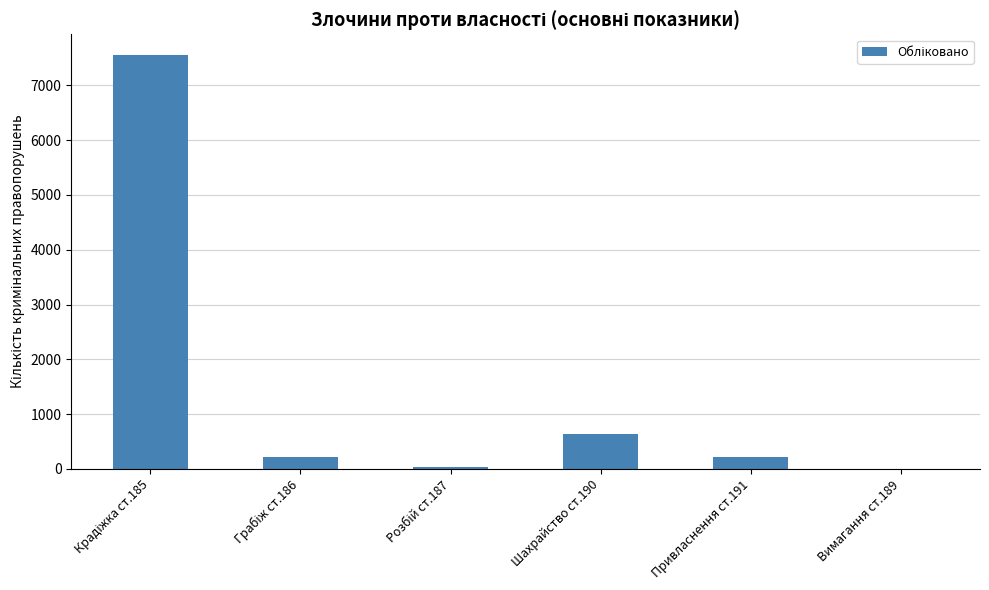

Where is the data nearest to the value 3777?

Шахрайство ст.190